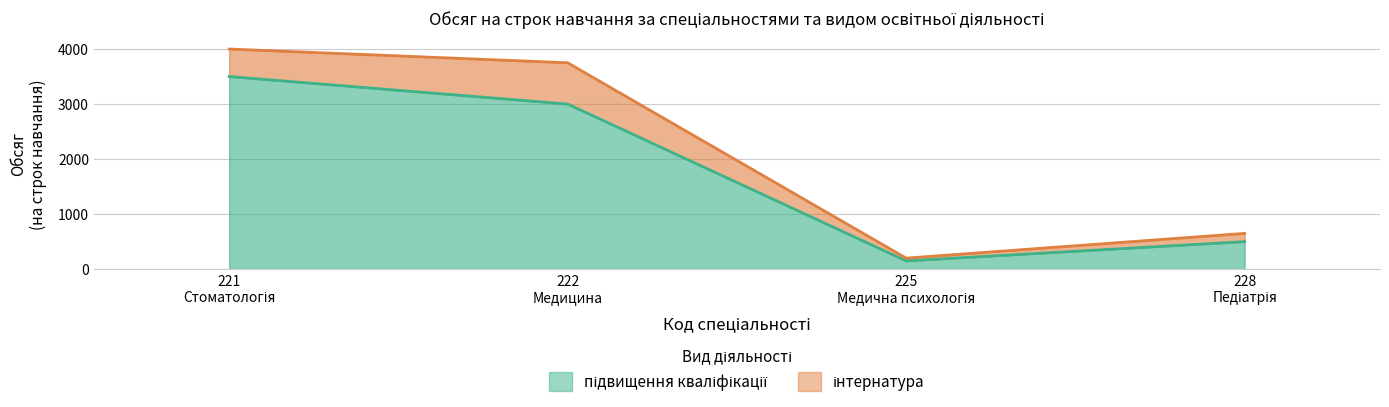

Rank the series at 225
Медична психологія from highest to lowest value.

інтернатура, підвищення кваліфікації